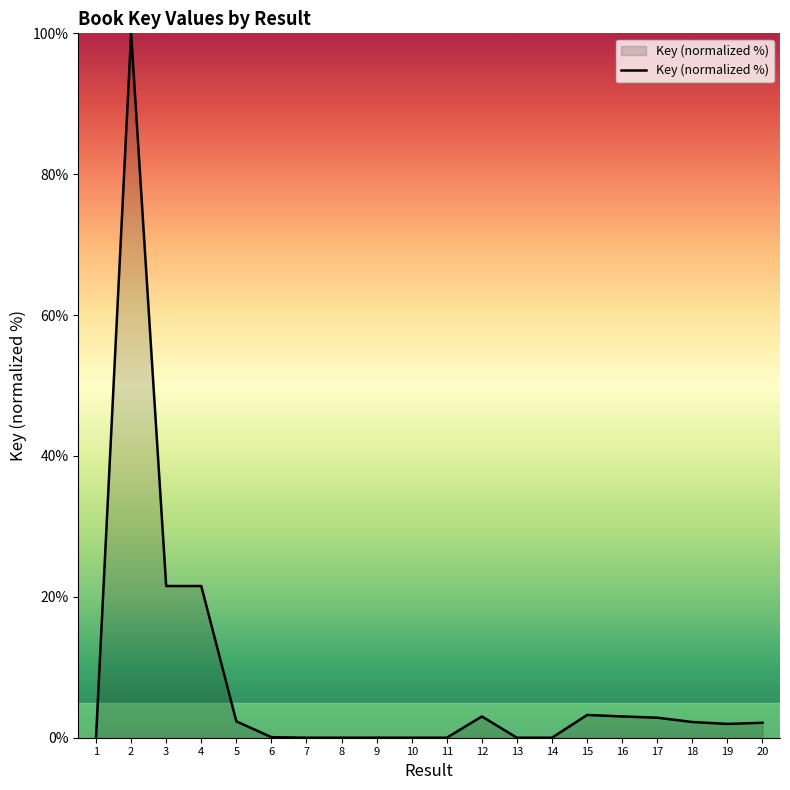

What is the ratio of the value at 3 to the value at 5?

9.3